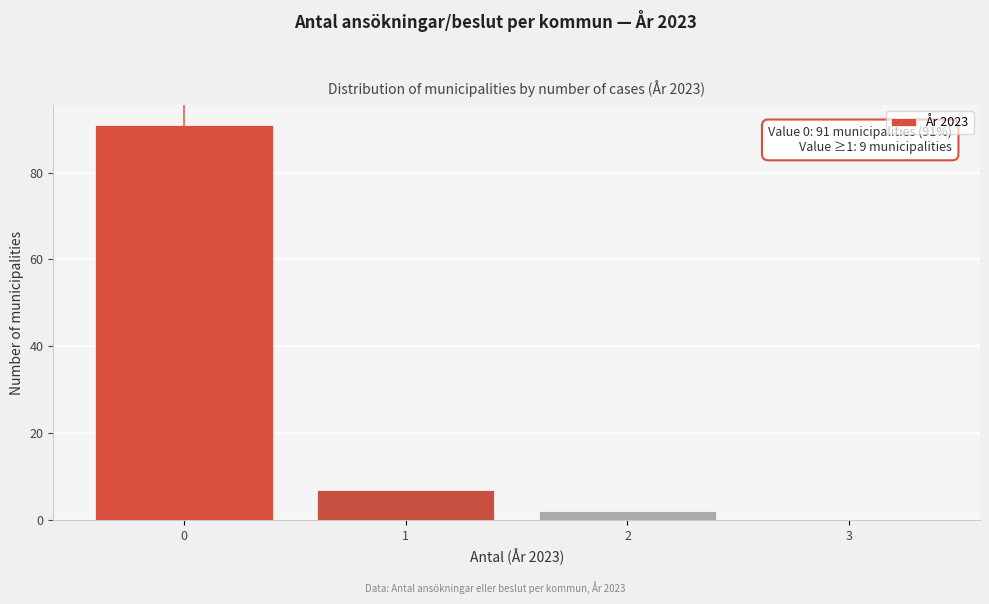

Reading left to right, transcribe all the data shown in this chart.

0=91	1=7	2=2	3=0